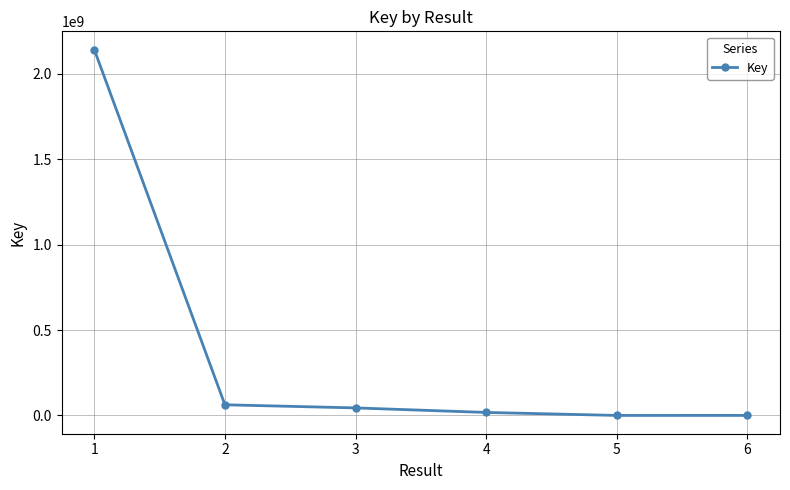

The value at 1 is 729723715. True or false?

False